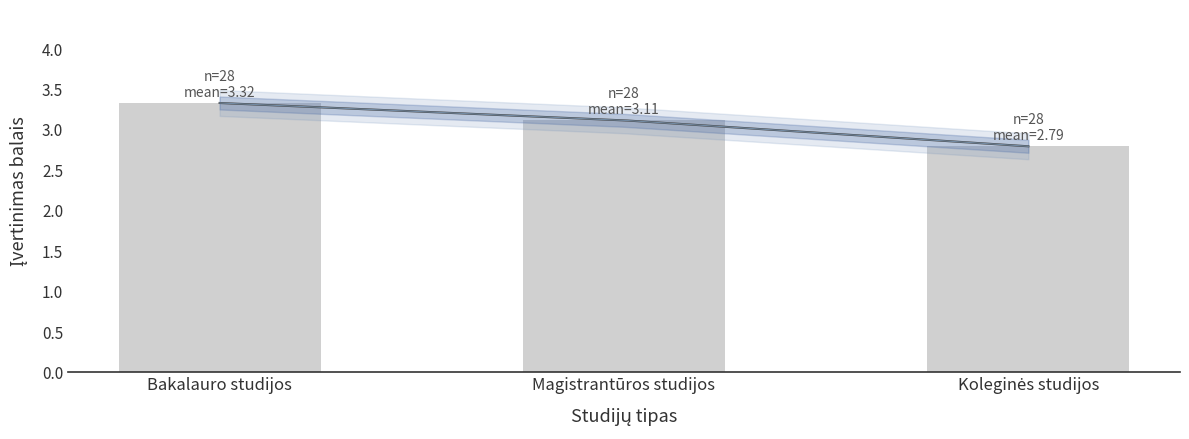

Between Magistrantūros studijos and Bakalauro studijos, which is larger?

Bakalauro studijos